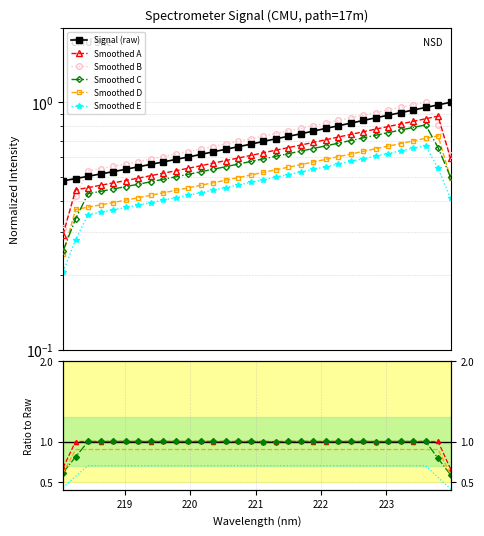

Is this an area chart (filled region under the line)?

No